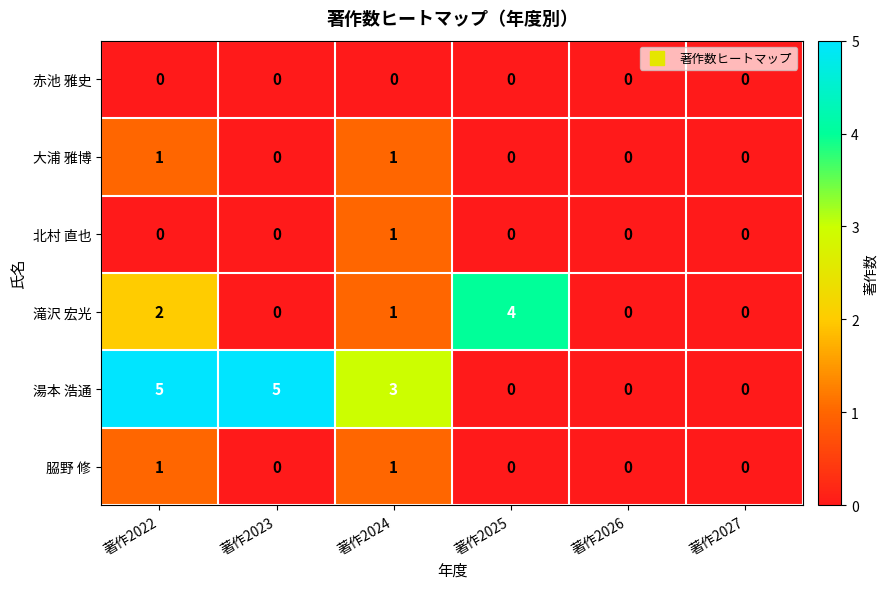

At which category is the sum across all series the highest?

著作2022